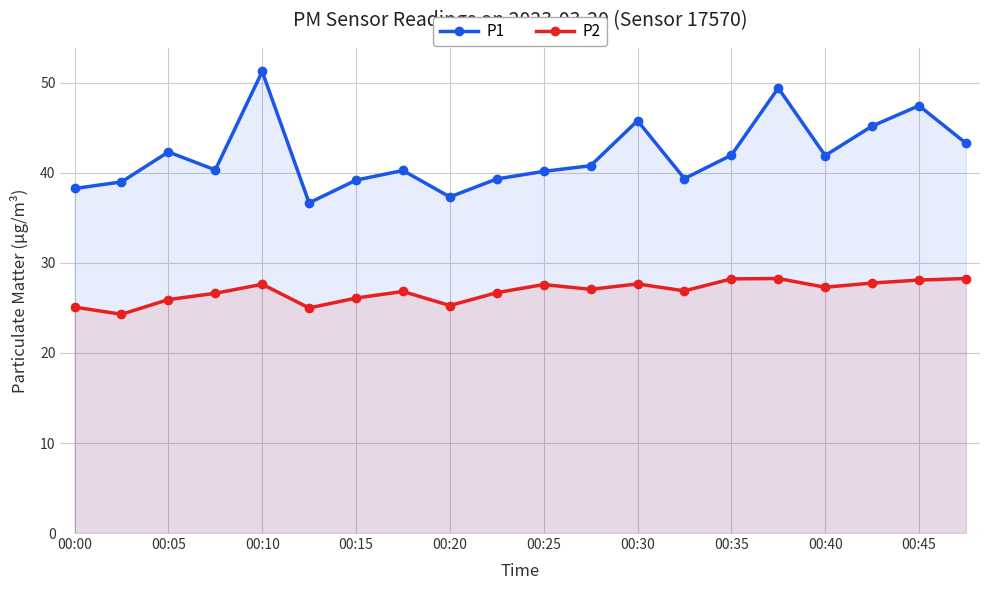

What is the greatest value displayed?

51.3